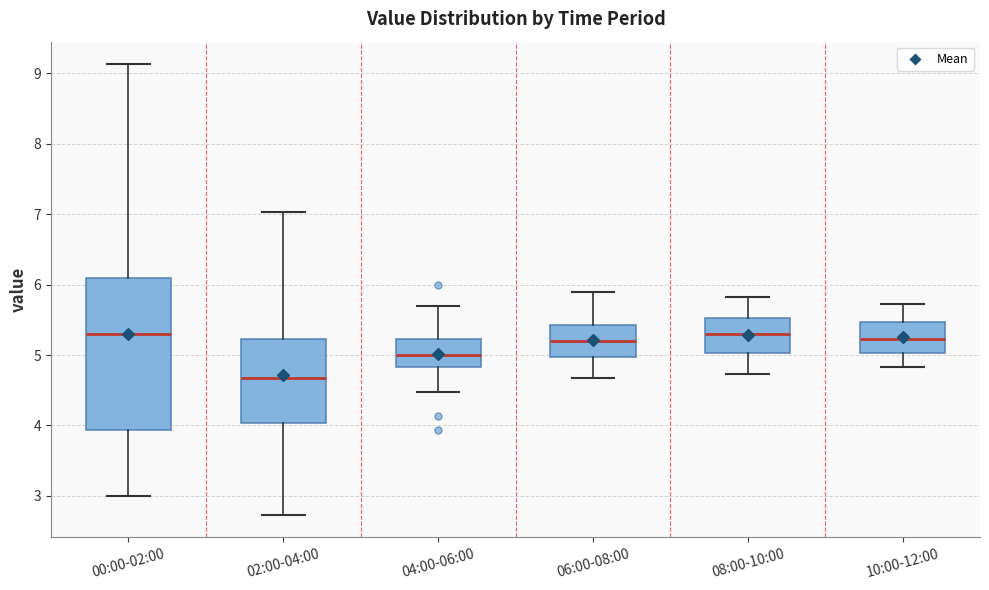

Where does the lower whisker of the box for 02:00-04:00 end on the y-axis? The values are not printed on the chart, so give them approximately, as read against the axis.

2.7